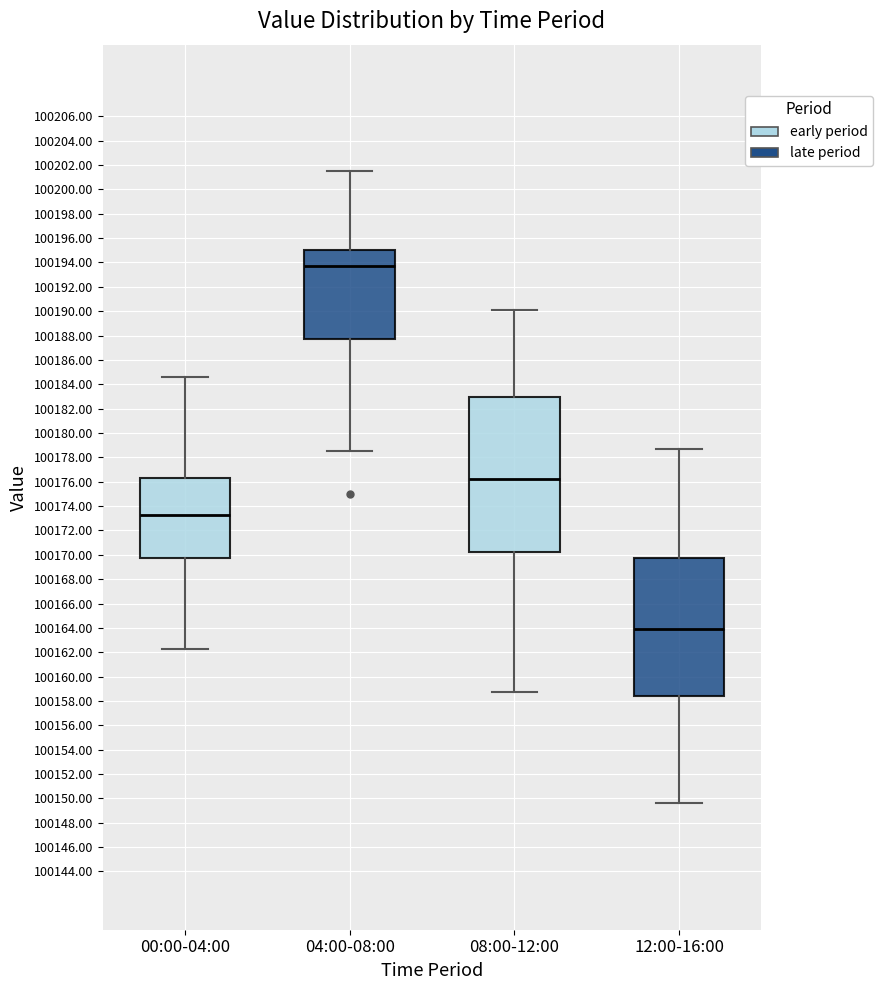

Where is the lower edge of the box for 12:00-16:00 on the y-axis? The values are not printed on the chart, so give them approximately, as read against the axis.

100158.4